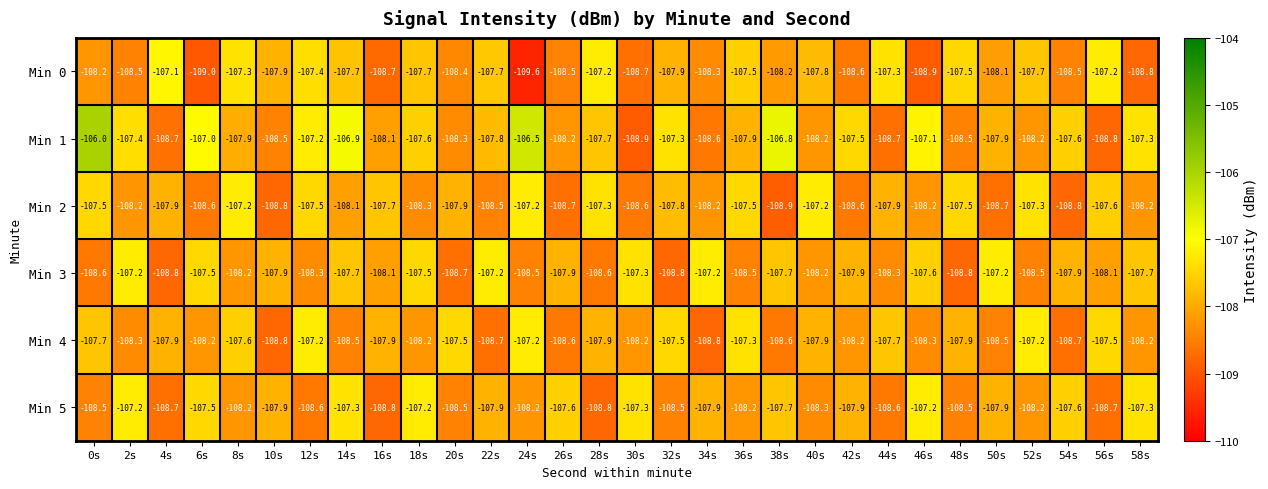

What is the sum of the Min 5 values at 10s and 54s?

-215.5